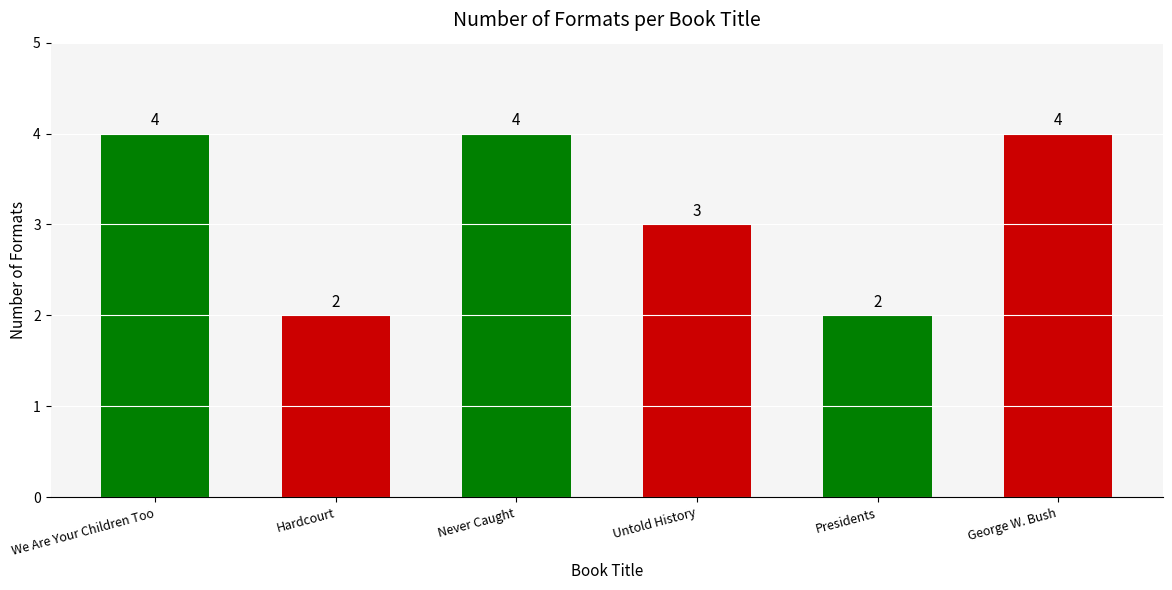

What is the difference between the maximum and minimum values?

2